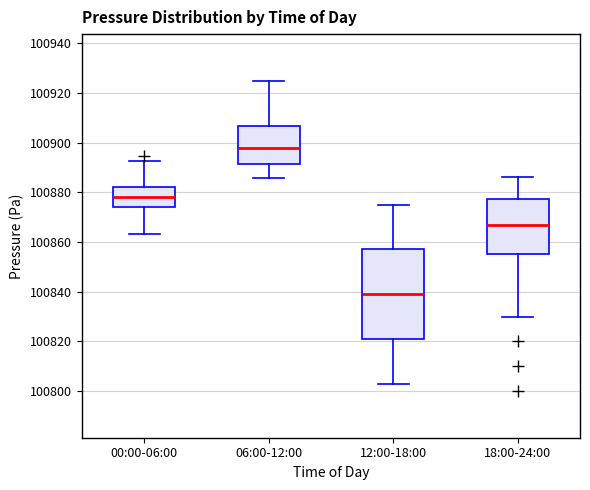

Reading left to right, transcribe this box plot: for each box, give where its median line is, the range the box spans, and where its two whiskers end, as read against the y-axis. The values are not printed on the chart, so give them approximately, as read against the axis.

00:00-06:00: median 100878, box 100874 to 100882, whiskers 100864 to 100892
06:00-12:00: median 100898, box 100892 to 100906, whiskers 100886 to 100924
12:00-18:00: median 100840, box 100822 to 100858, whiskers 100804 to 100876
18:00-24:00: median 100868, box 100856 to 100878, whiskers 100830 to 100886